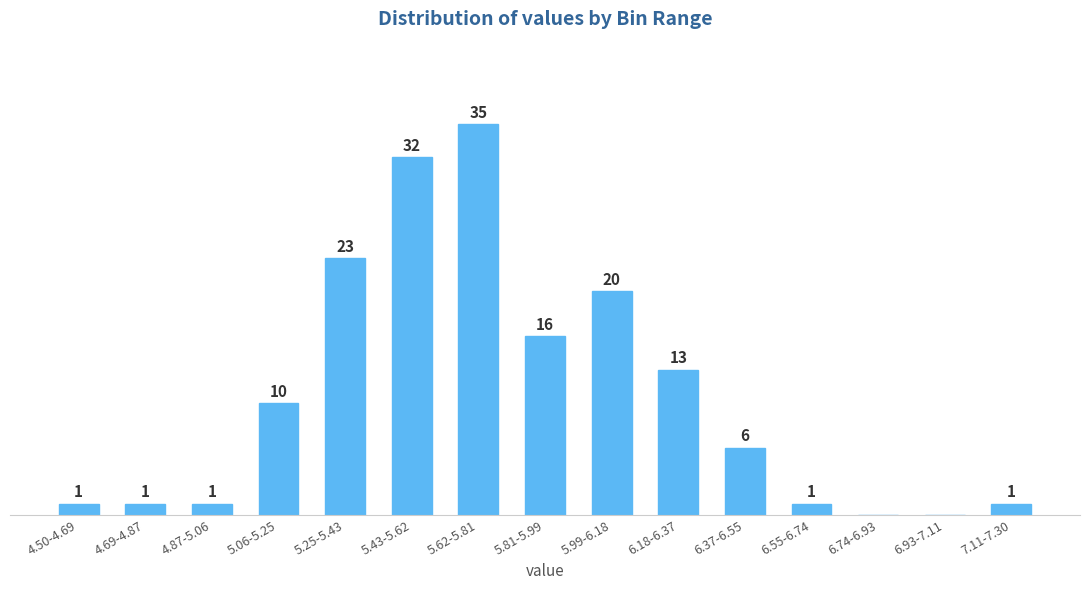

Which has a higher value, 5.62-5.81 or 5.43-5.62?

5.62-5.81